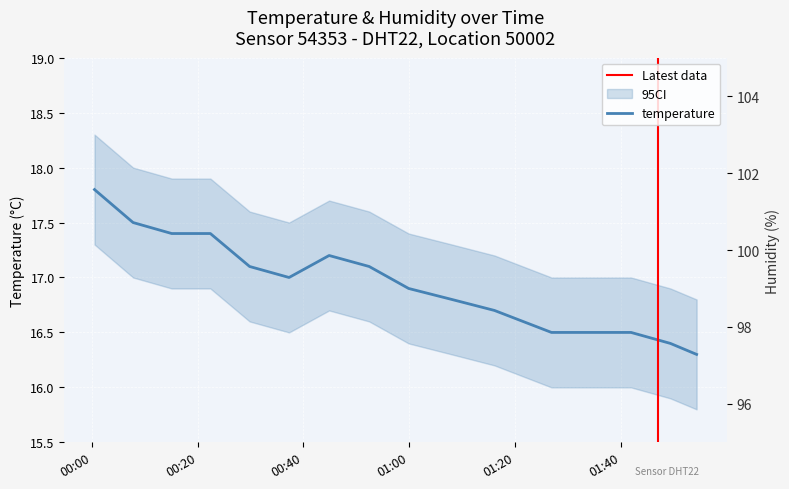

Between 2022-07-03T01:41:53 and 2022-07-03T01:16:05, which is larger?

2022-07-03T01:16:05